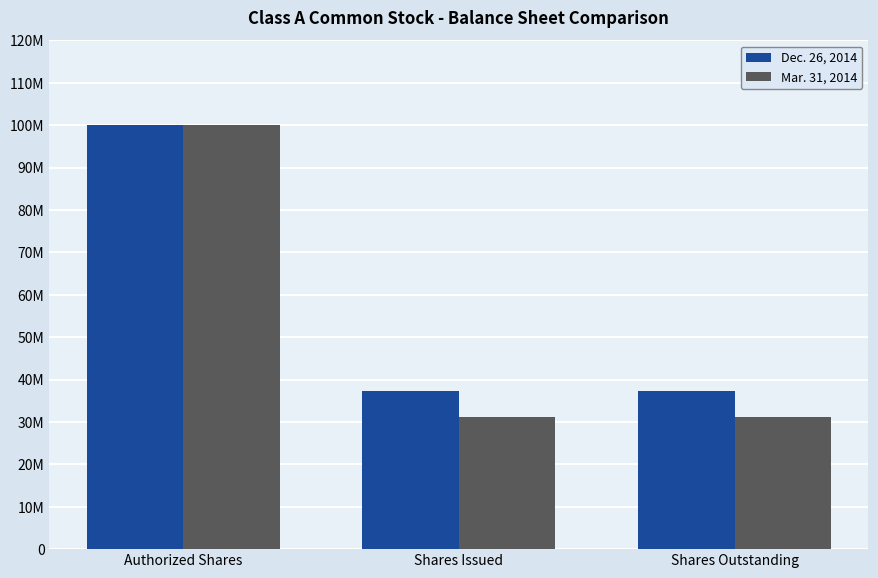

At Authorized Shares, list the series in order from largest to smallest.

Dec. 26, 2014, Mar. 31, 2014